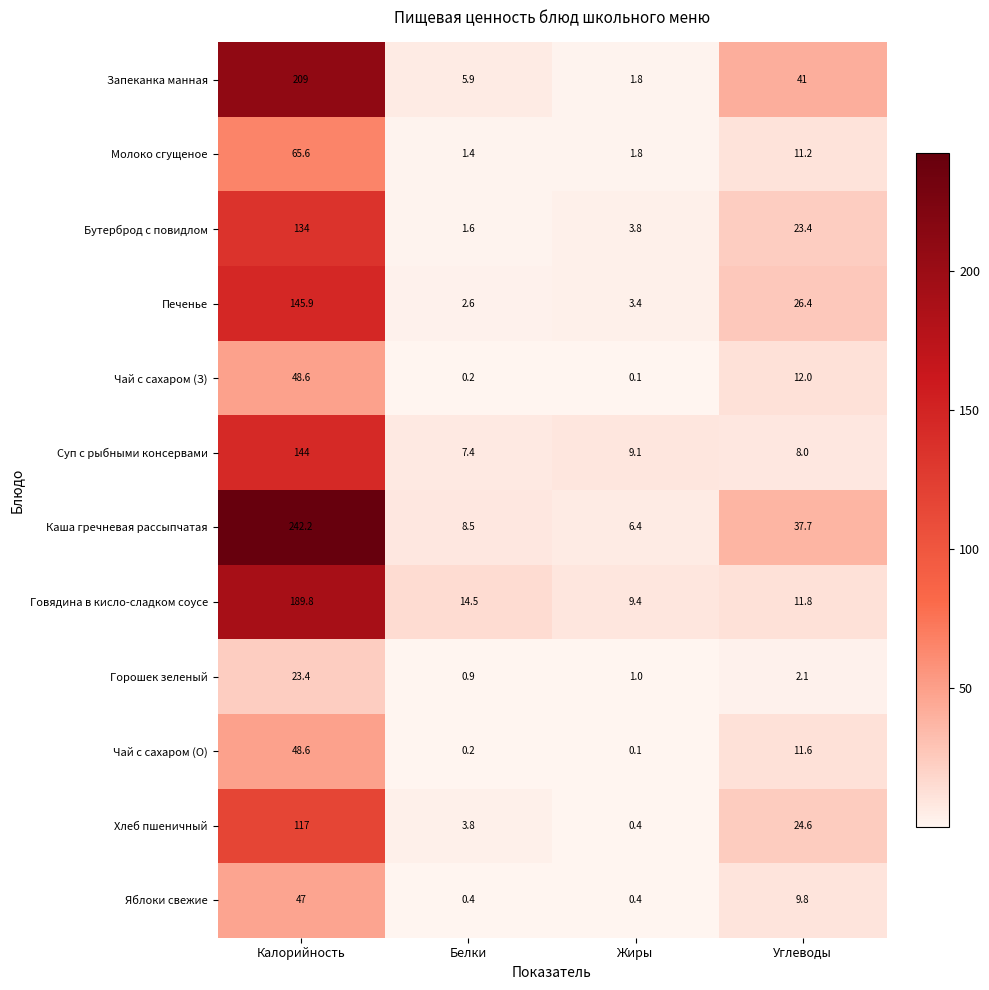

How many values in the Чай с сахаром (О) series exceed 11?

2